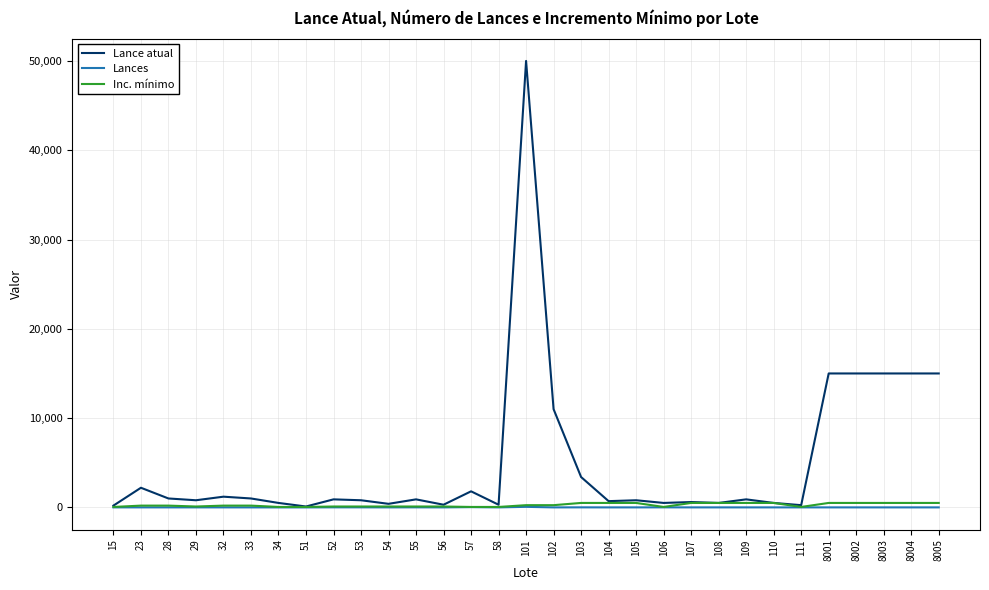

Which series has the largest total across all categories?

Lance atual